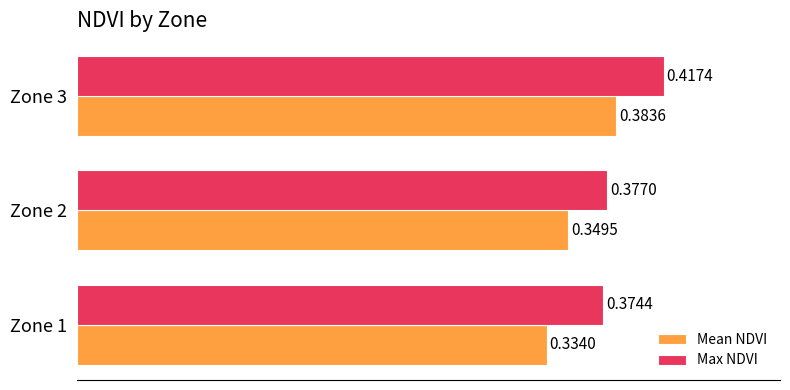

Which series has the widest spread of values?

Mean NDVI